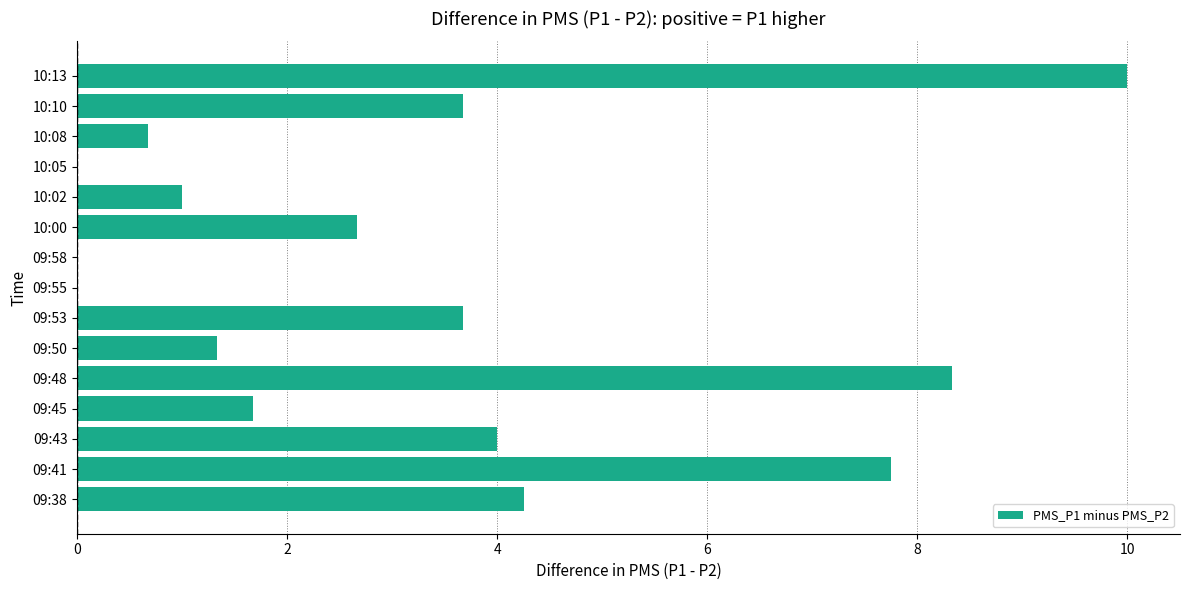

What is the sum of the values at 09:58 and 10:02?

1.0